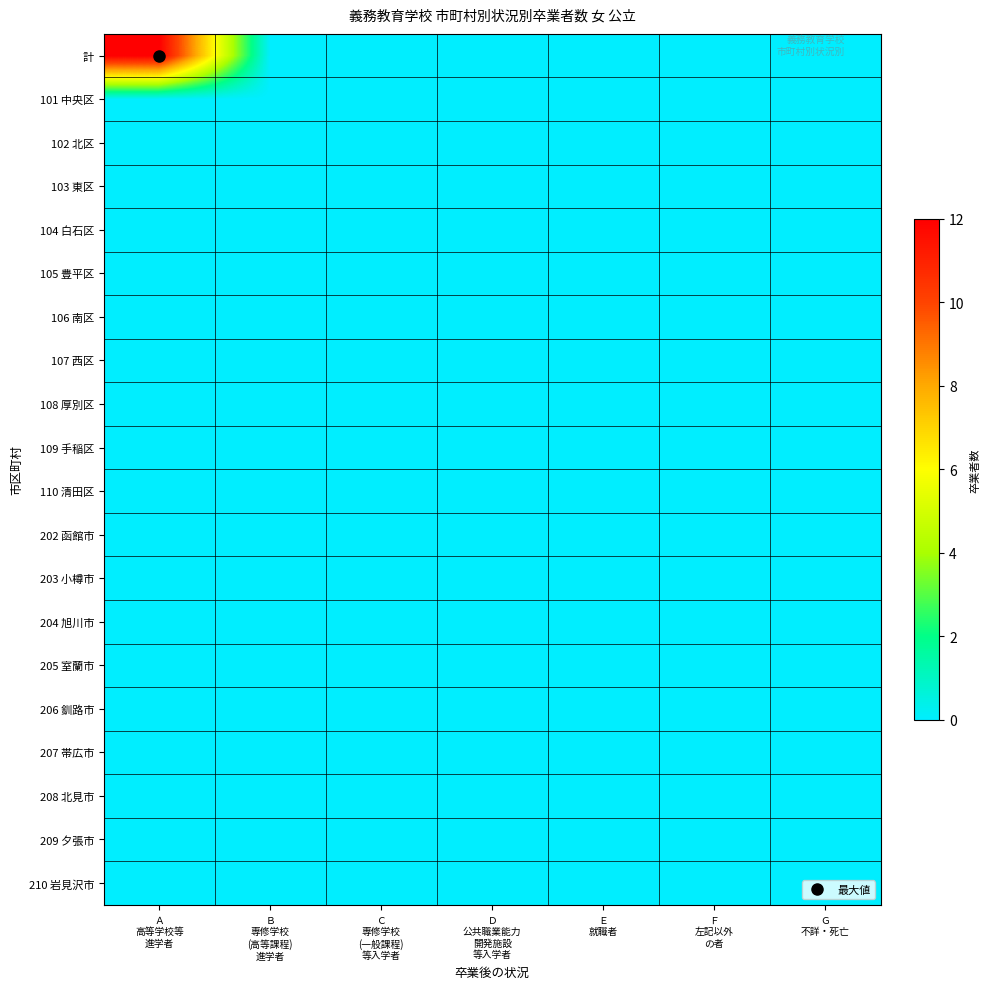

At which category does the chart reach its minimum across all series?

Ｂ
専修学校
(高等課程)
進学者